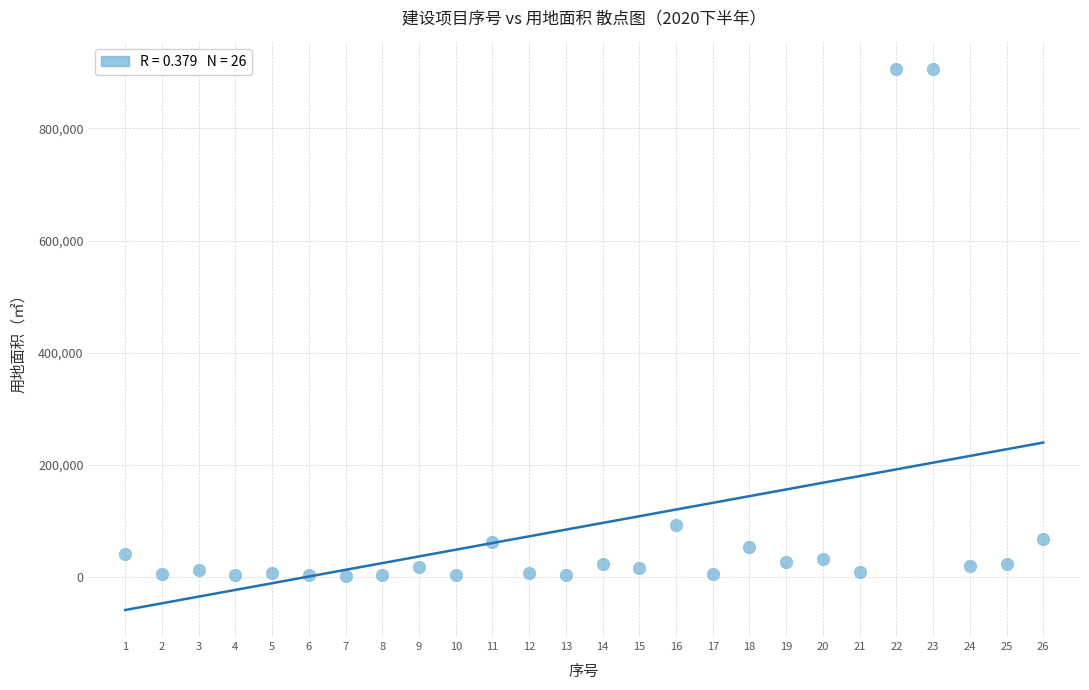

What Y value in the scatter plot is closest to 453545?

93584.0